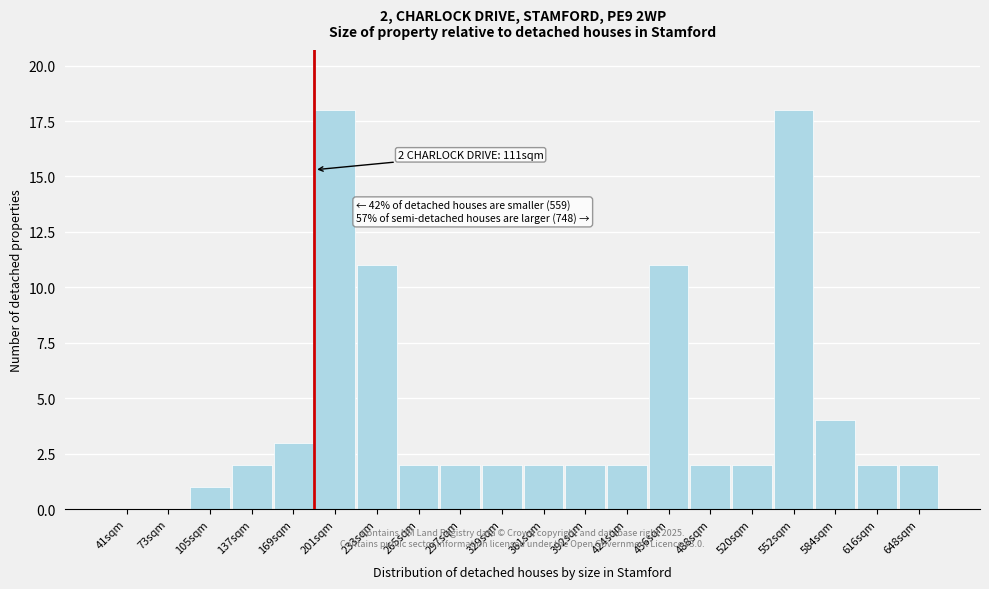

Reading left to right, list all the values displayed in this chart.

41sqm=0	73sqm=0	105sqm=1	137sqm=2	169sqm=3	201sqm=18	233sqm=11	265sqm=2	297sqm=2	329sqm=2	361sqm=2	392sqm=2	424sqm=2	456sqm=11	488sqm=2	520sqm=2	552sqm=18	584sqm=4	616sqm=2	648sqm=2